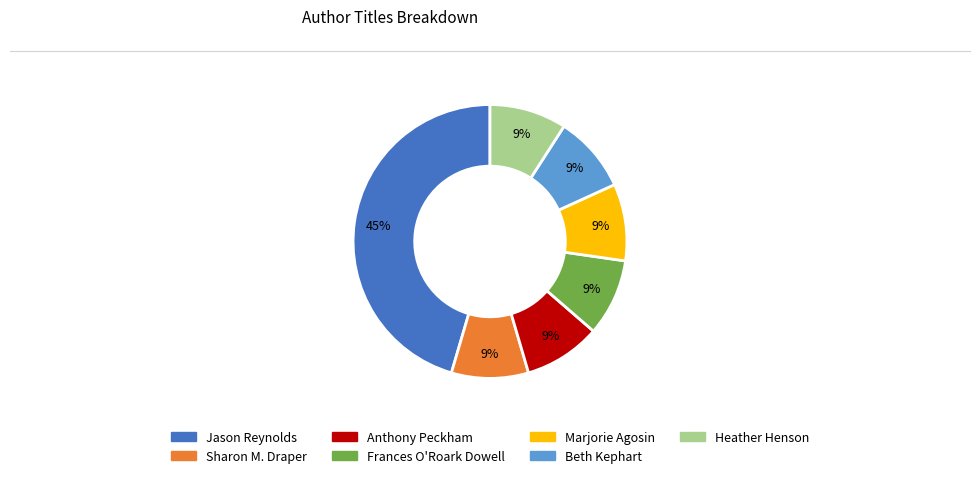

Is there a majority slice in this chart?

No